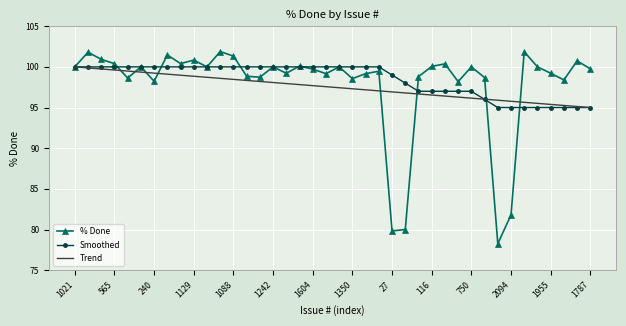

Which series has the largest range (max minus min)?

% Done